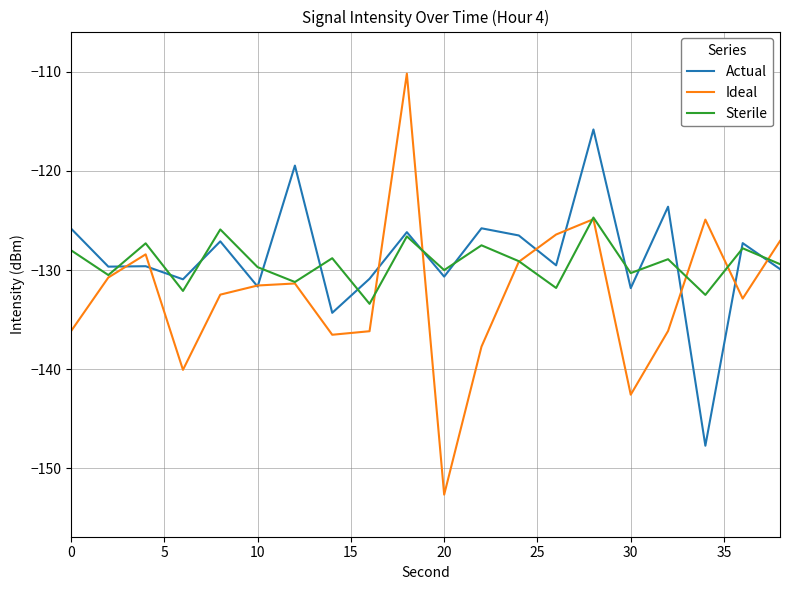

How many interior local peaks does the Ideal series have?

5